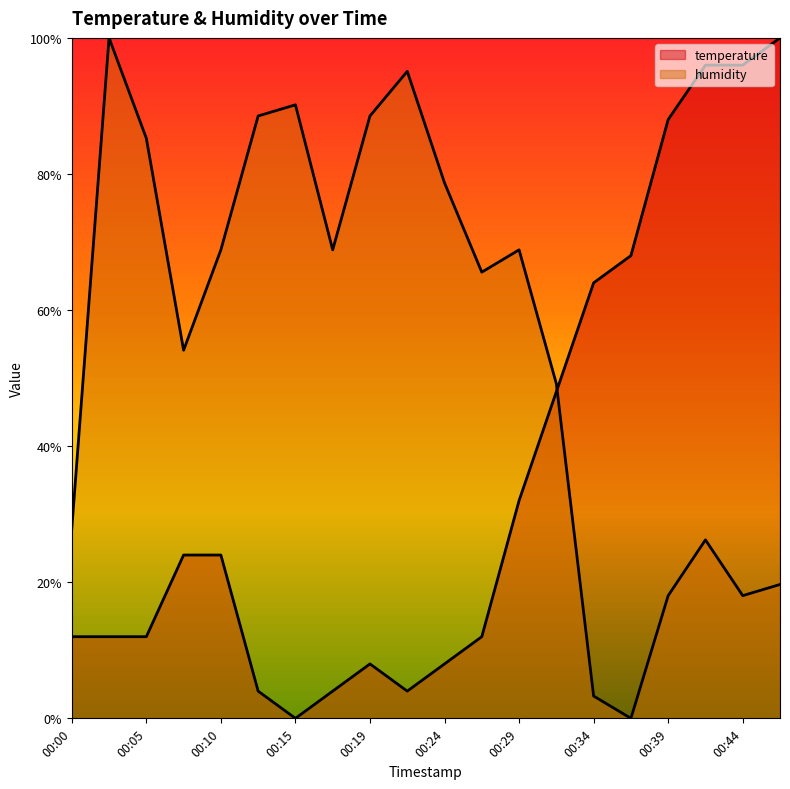

Rank the categories by humidity value from highest to lowest.

00:02, 00:22, 00:15, 00:12, 00:19, 00:05, 00:24, 00:10, 00:17, 00:29, 00:27, 00:07, 00:32, 00:00, 00:41, 00:46, 00:39, 00:44, 00:34, 00:36